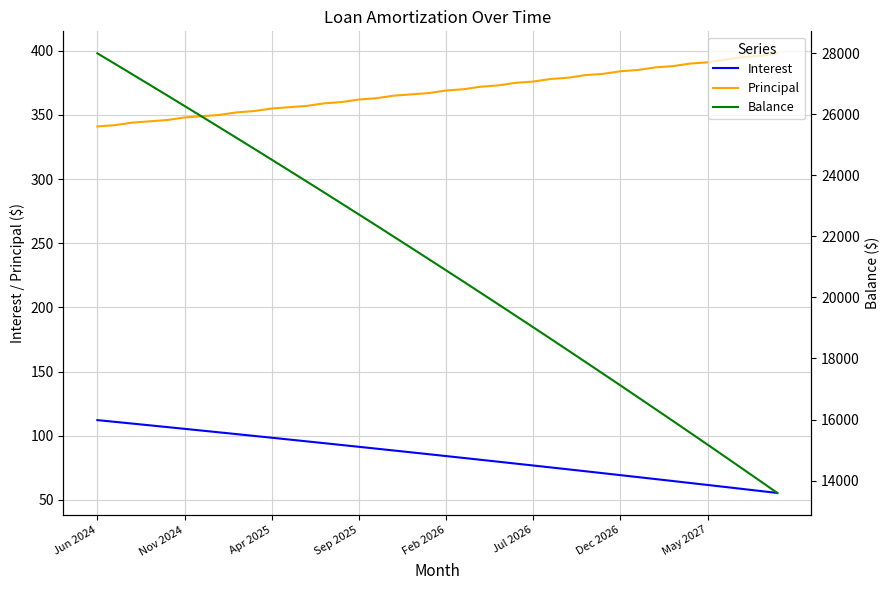

True or false: Principal and Interest intersect in this chart.

False